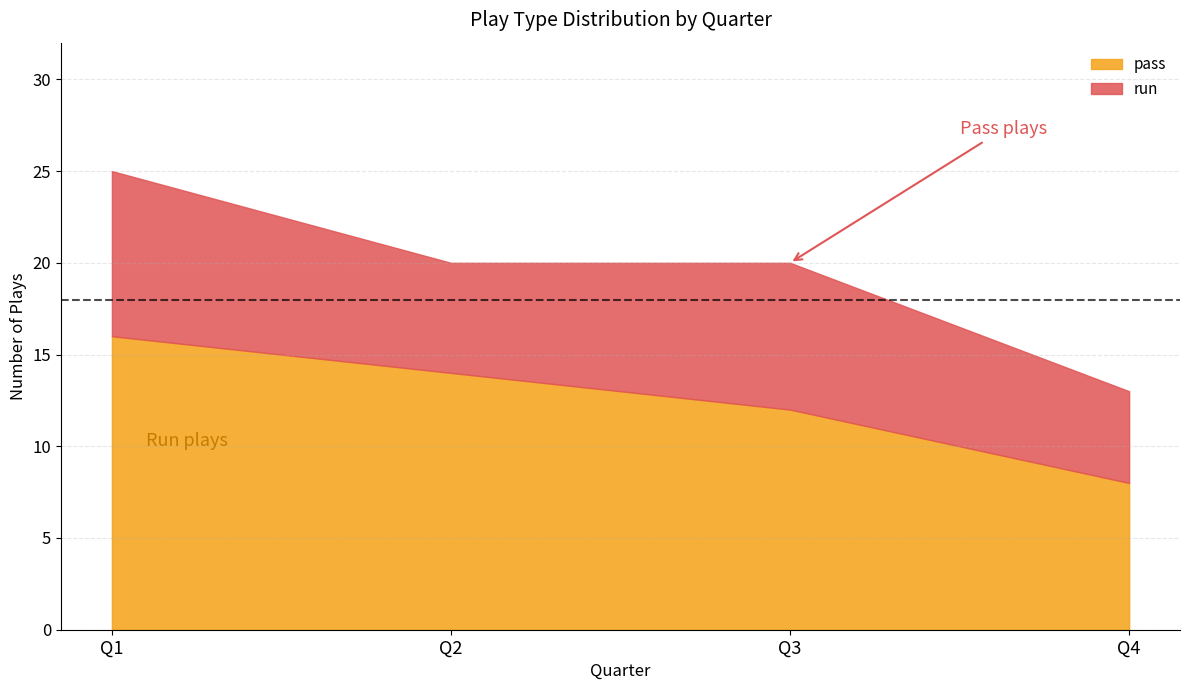

At how many categories does at least one series exceed 8?

3